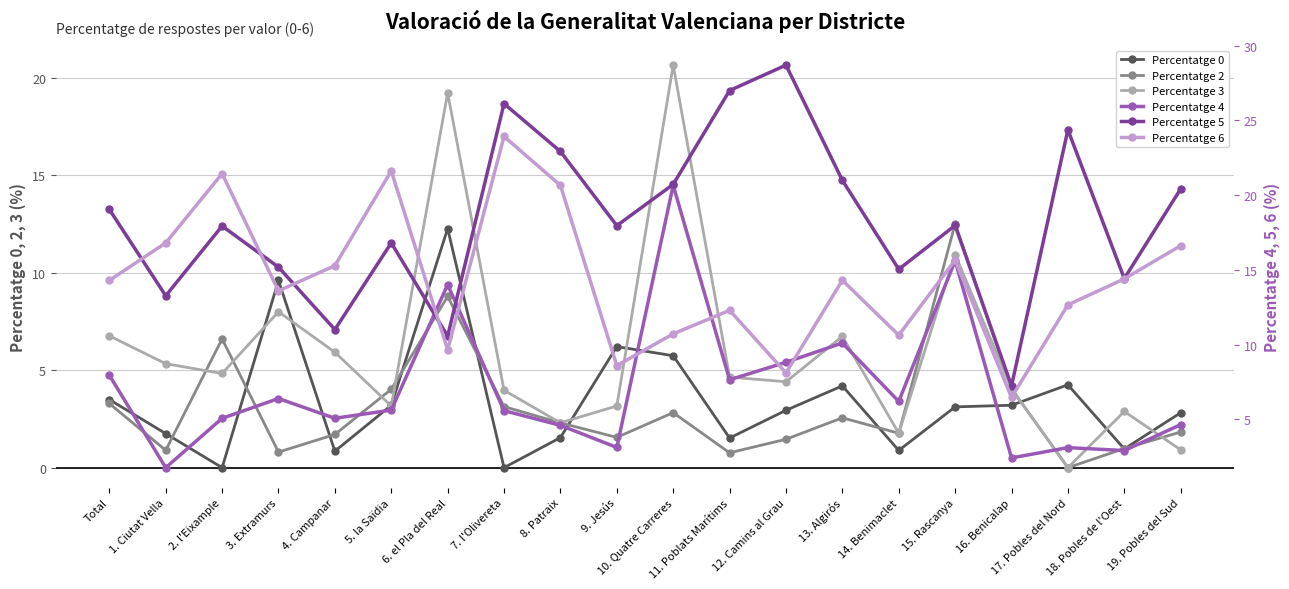

Where do Percentatge 3 and Percentatge 5 first cross each other?

5. la Saïdia and 6. el Pla del Real